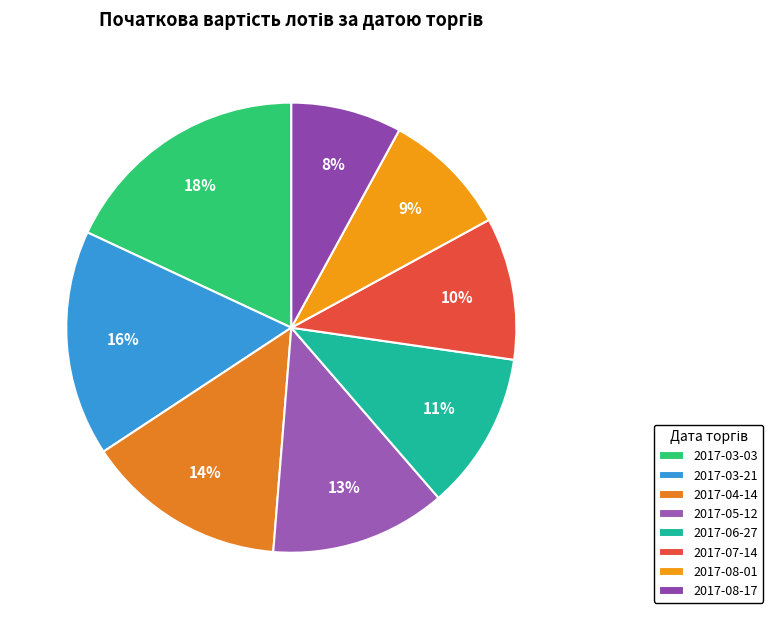

Which category has the biggest portion of the pie?

2017-03-03